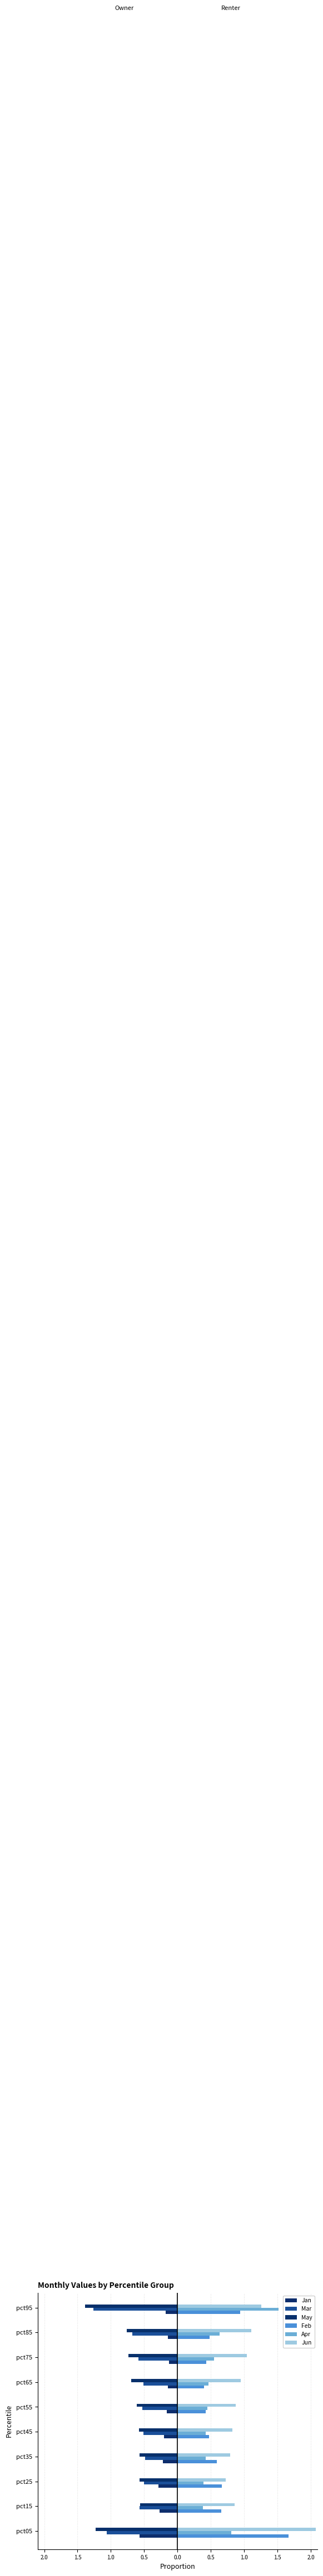

How many bars are there in total?

60